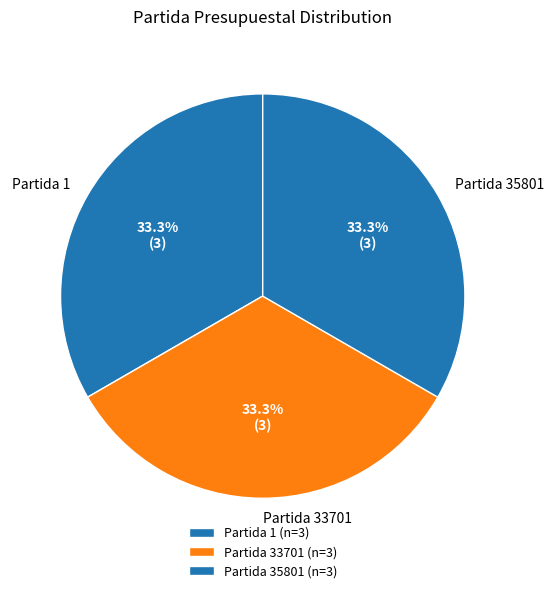

What is the ratio of the value at Partida 1 to the value at Partida 33701?

1.0